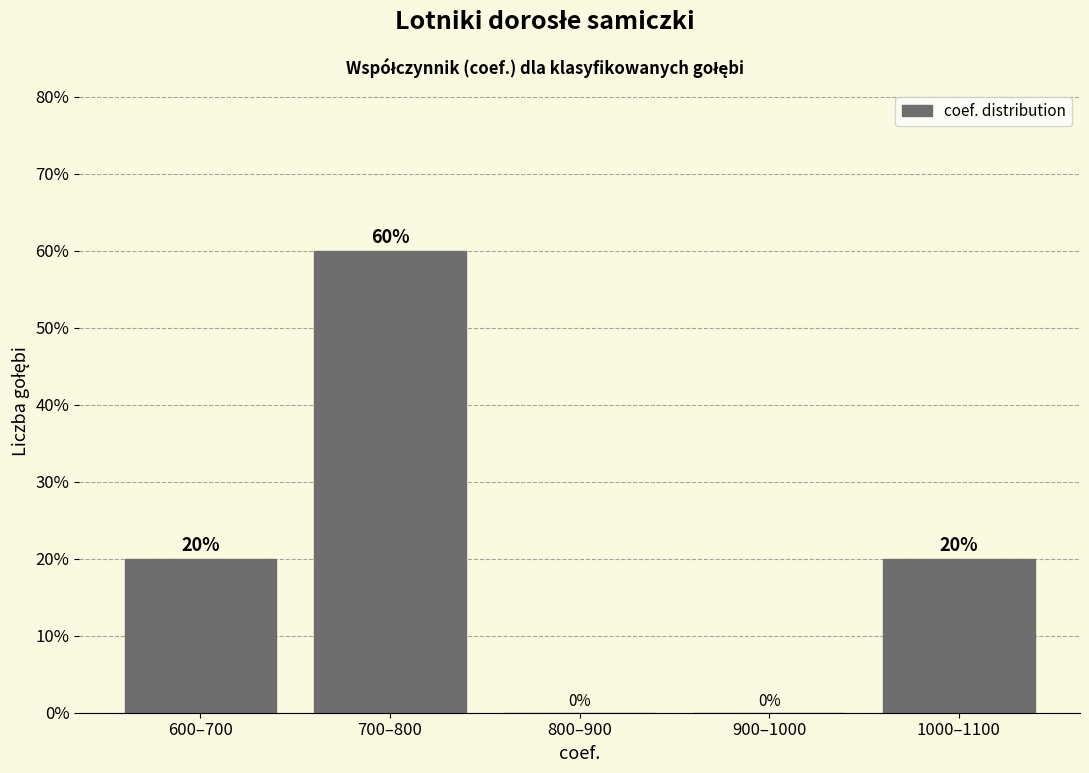

Reading left to right, list all the values displayed in this chart.

600–700=20	700–800=60	800–900=0	900–1000=0	1000–1100=20